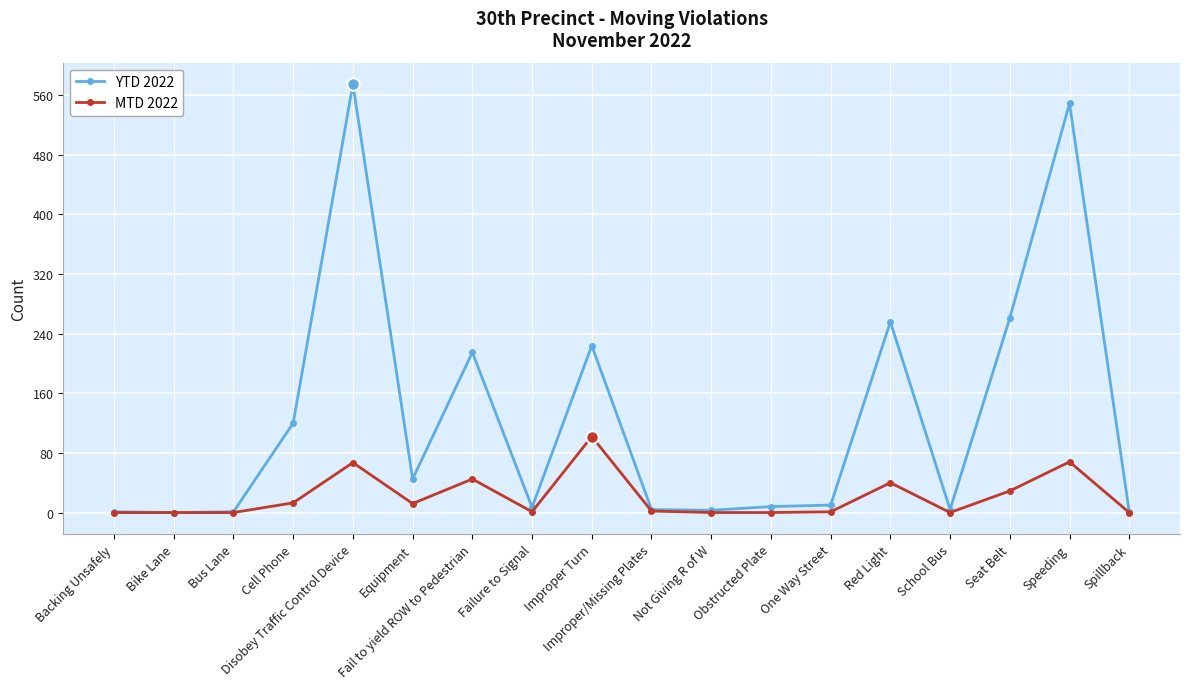

List the series in order of their peak value, highest first.

YTD 2022, MTD 2022